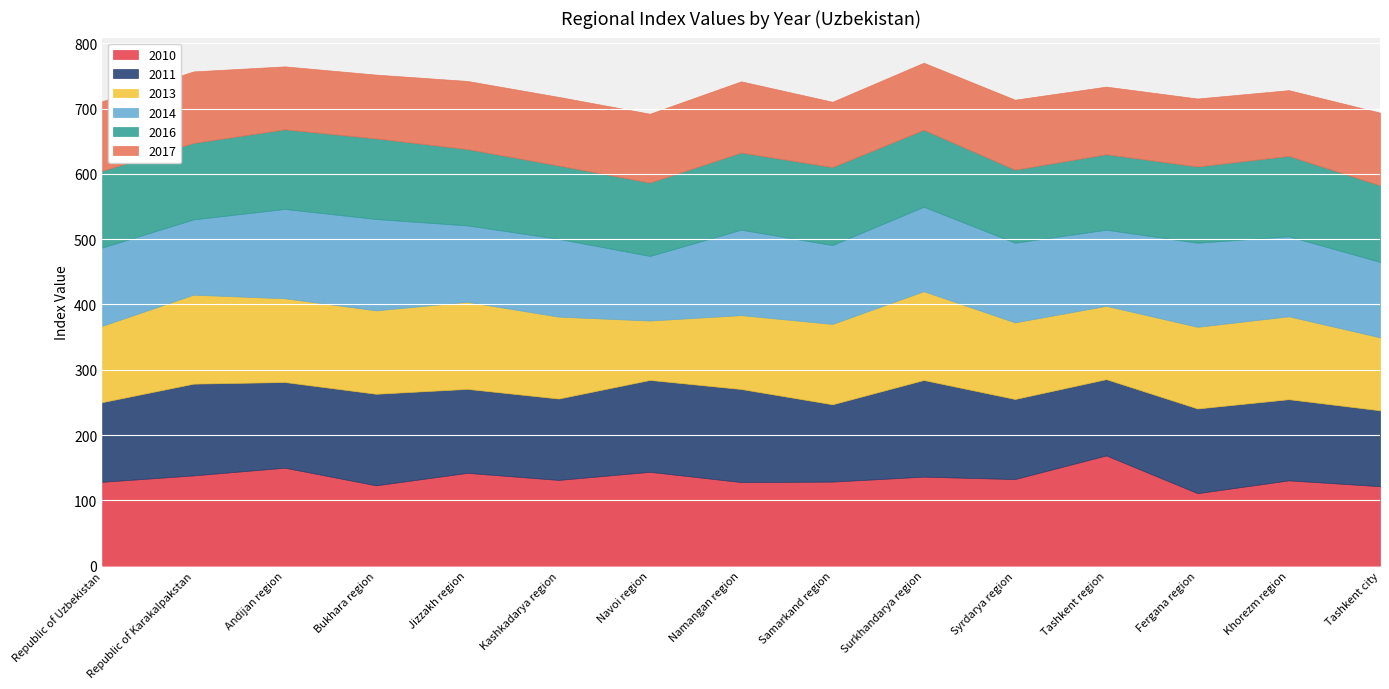

What is the difference between the second highest and minimum values in the 2014 series?

37.9